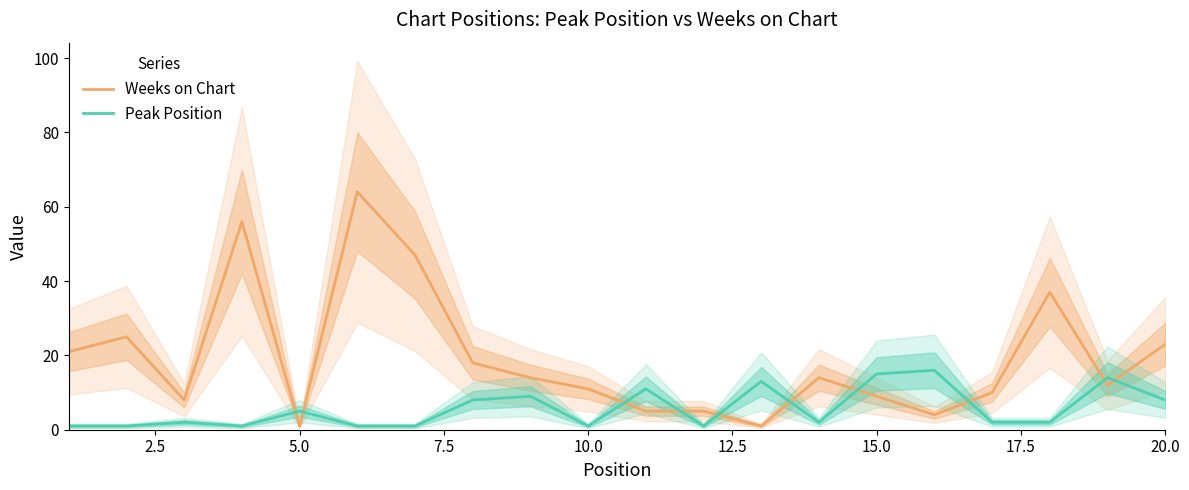

True or false: Peak Position and Weeks on Chart cross at least once.

True